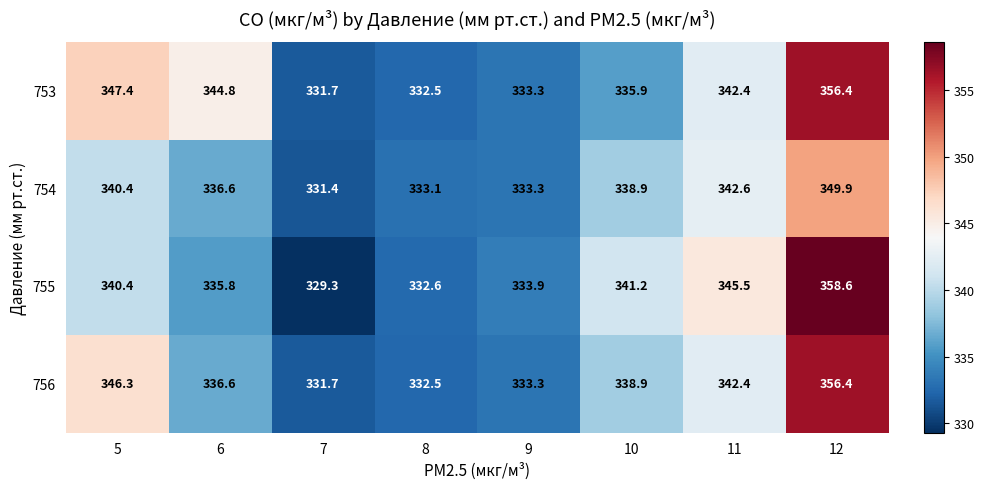

How many distinct data groups are displayed?

4